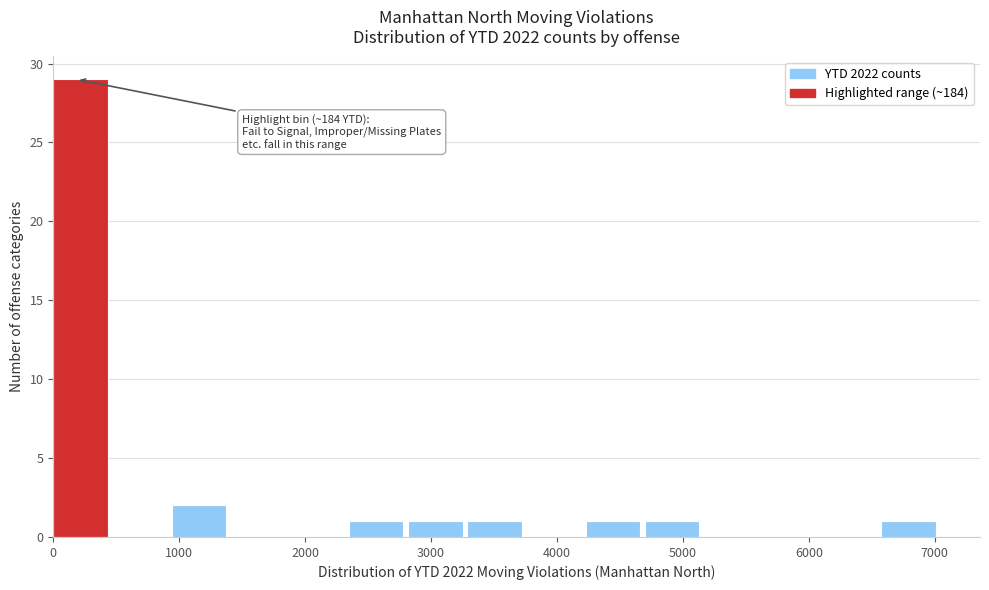

Over which range of the x-axis is the bar tallest?

0 to 500